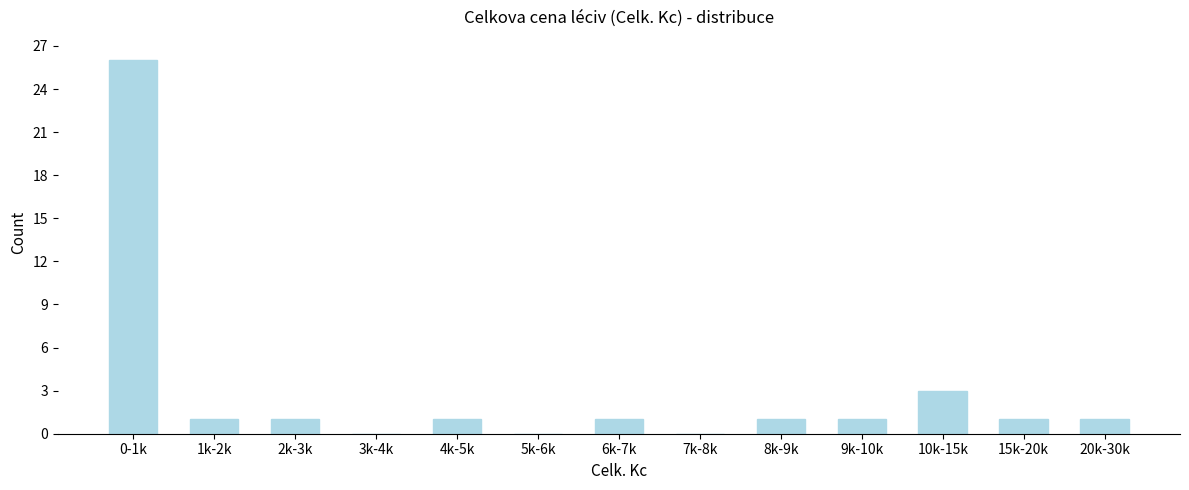

Reading right to left, what are all the values shown in this chart?

20k-30k=1	15k-20k=1	10k-15k=3	9k-10k=1	8k-9k=1	7k-8k=0	6k-7k=1	5k-6k=0	4k-5k=1	3k-4k=0	2k-3k=1	1k-2k=1	0-1k=26